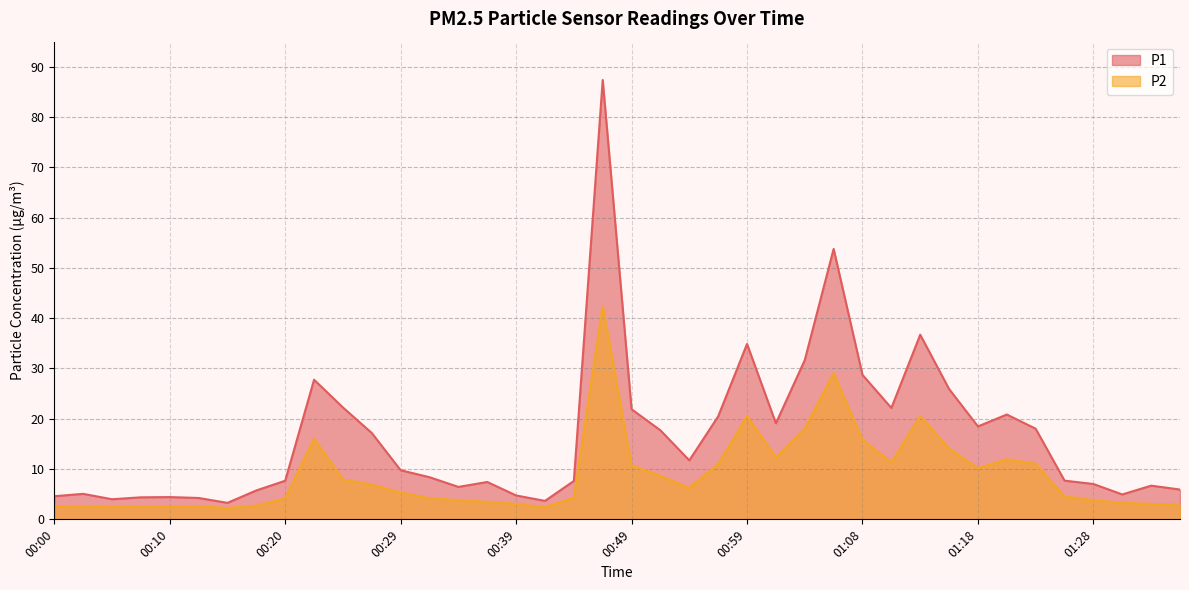

What position from the left is 01:08?

29